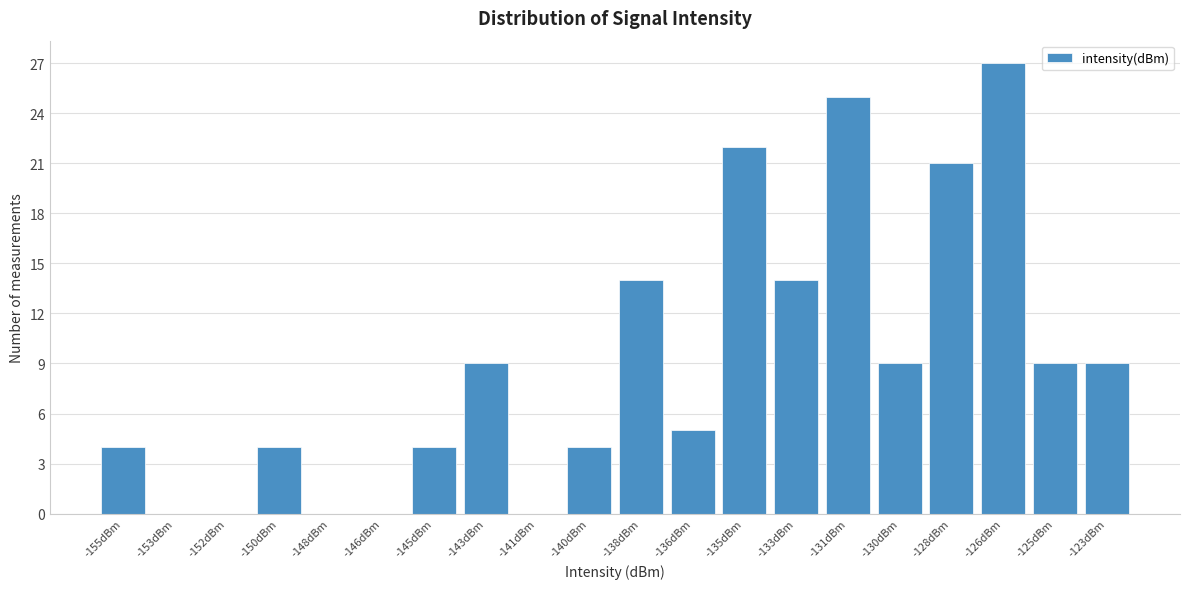

Reading left to right, extract all data points from this chart.

-155dBm=4	-153dBm=0	-152dBm=0	-150dBm=4	-148dBm=0	-146dBm=0	-145dBm=4	-143dBm=9	-141dBm=0	-140dBm=4	-138dBm=14	-136dBm=5	-135dBm=22	-133dBm=14	-131dBm=25	-130dBm=9	-128dBm=21	-126dBm=27	-125dBm=9	-123dBm=9